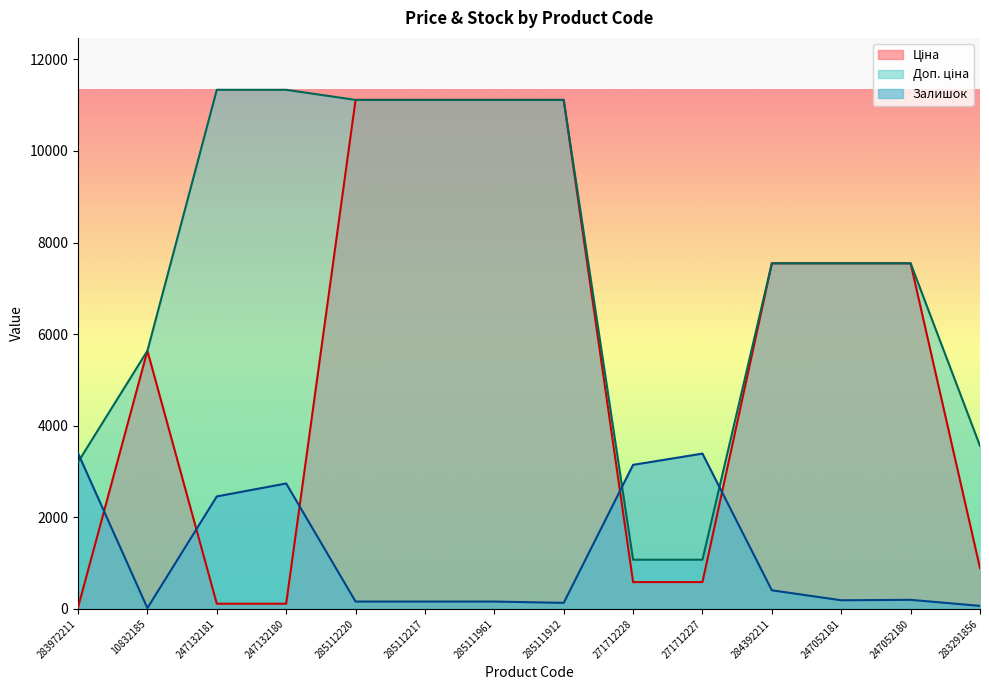

What is the total value across all series at 247132181?

13903.0